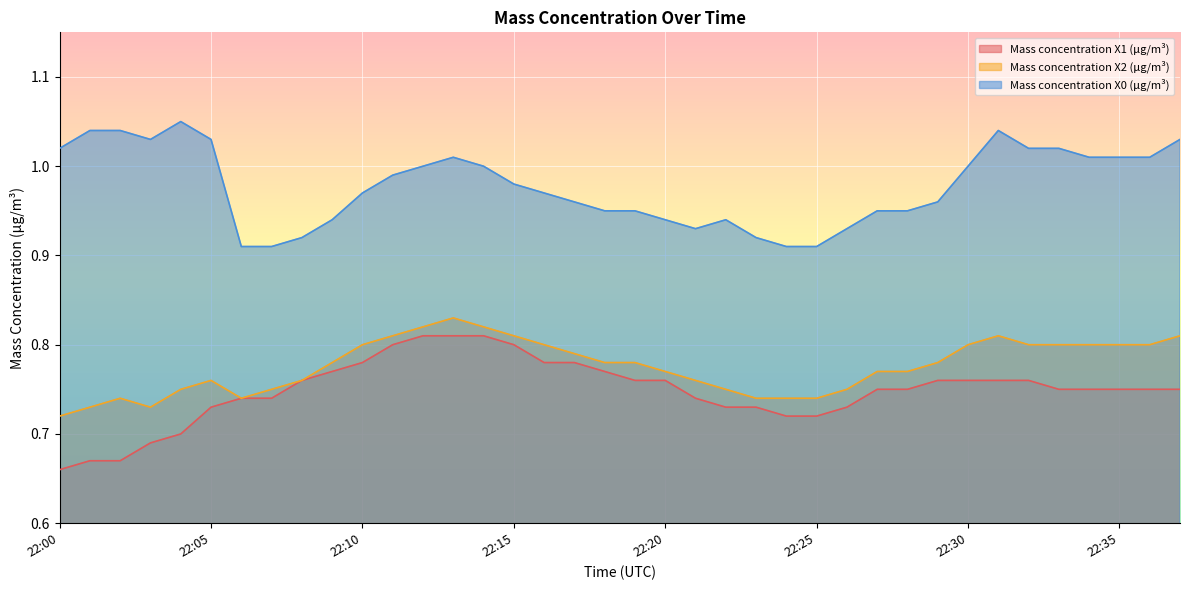

What is the sum of all Mass concentration X2 (μg/m³) values?

29.5